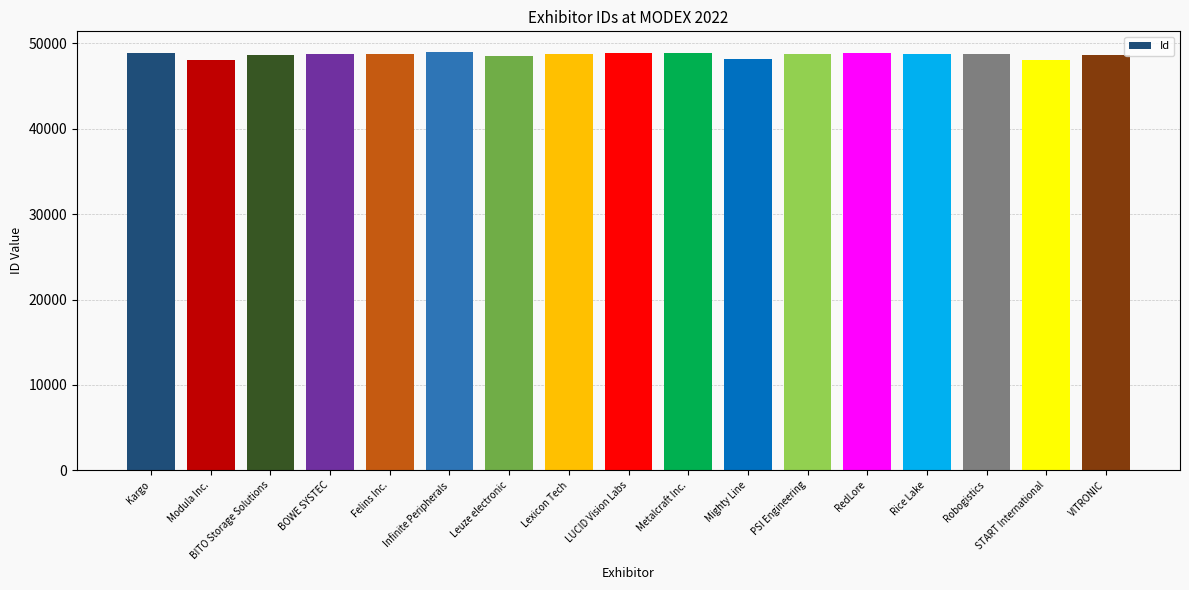

Is it true that the value at Leuze electronic is 48501?

True